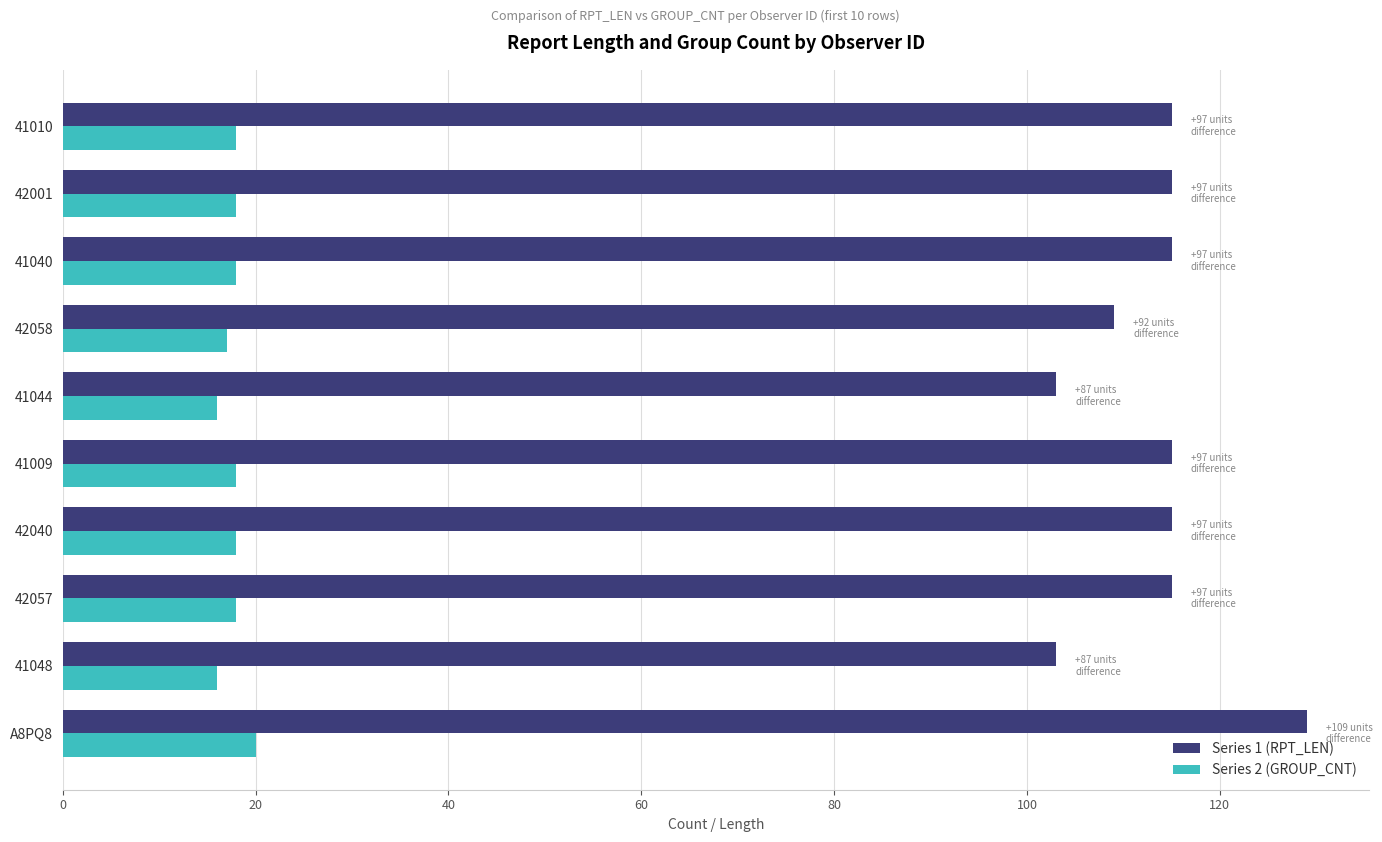

Which series has the largest range (max minus min)?

Series 1 (RPT_LEN)